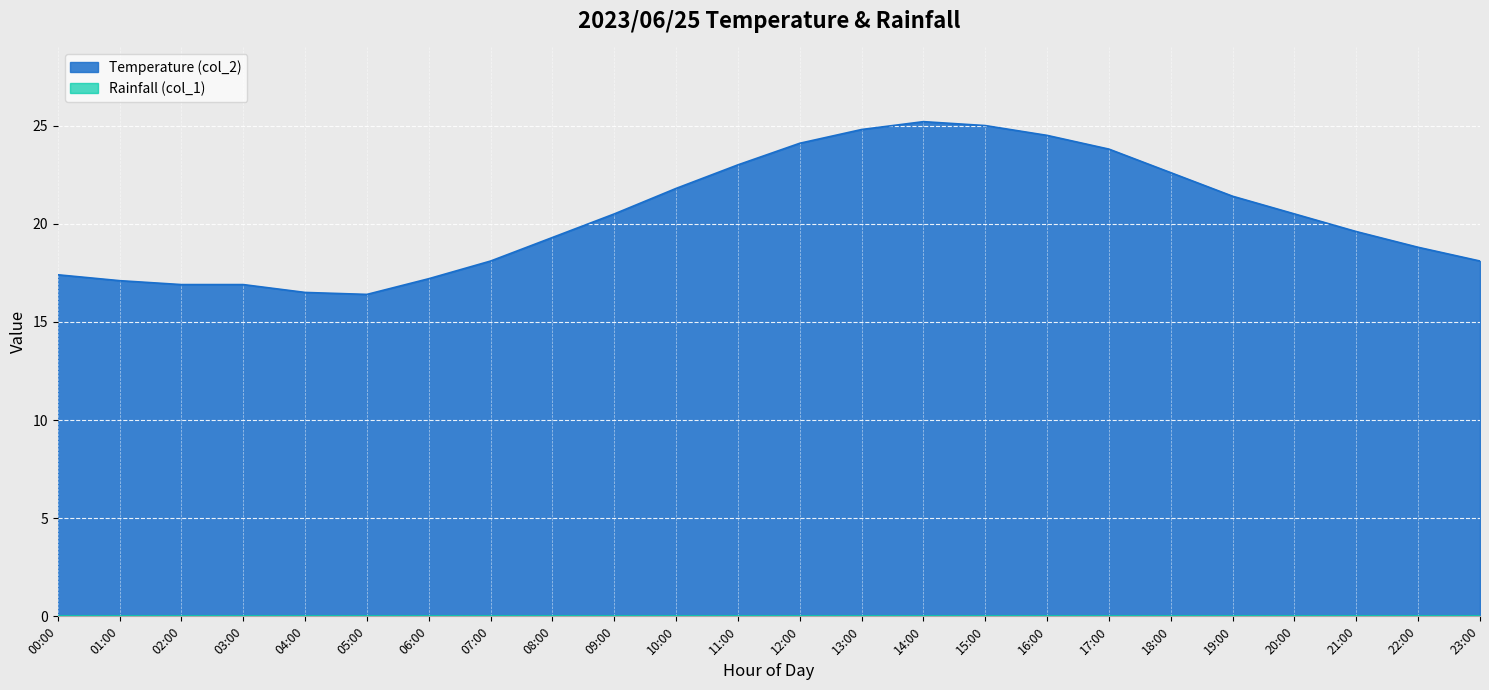

True or false: the data has more than 0 interior local peaks.

True